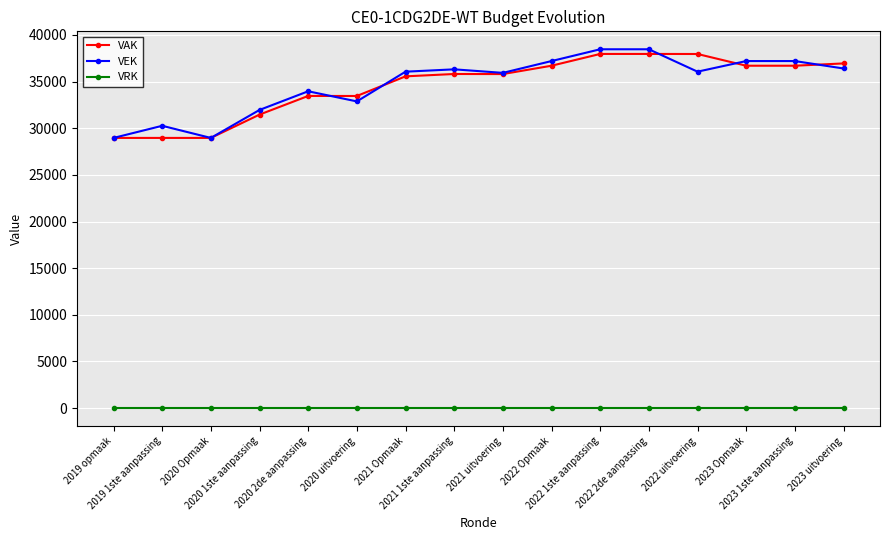

True or false: VRK and VEK intersect in this chart.

False